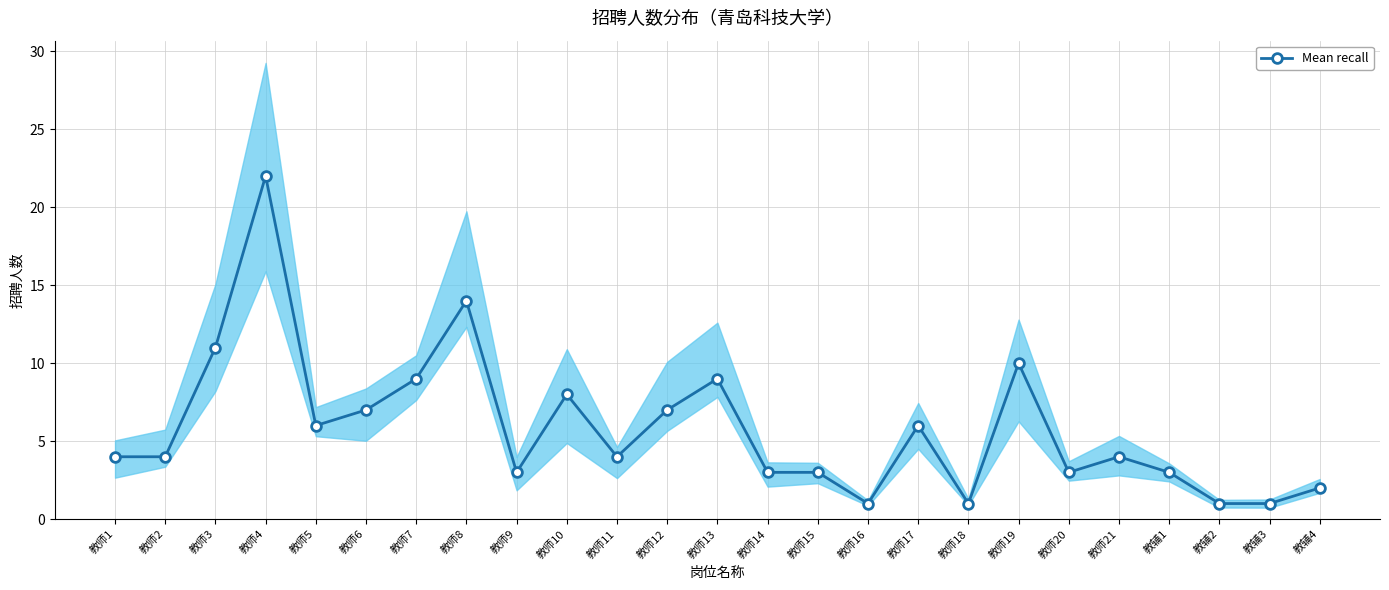

At which category does the chart reach its peak across all series?

教师4